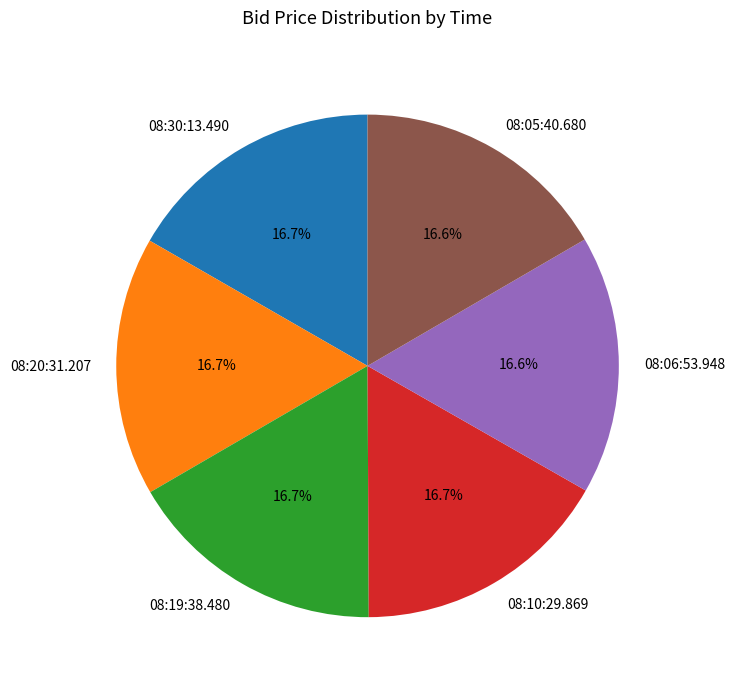

The 08:06:53.948 slice represents 28% of the pie. True or false?

False